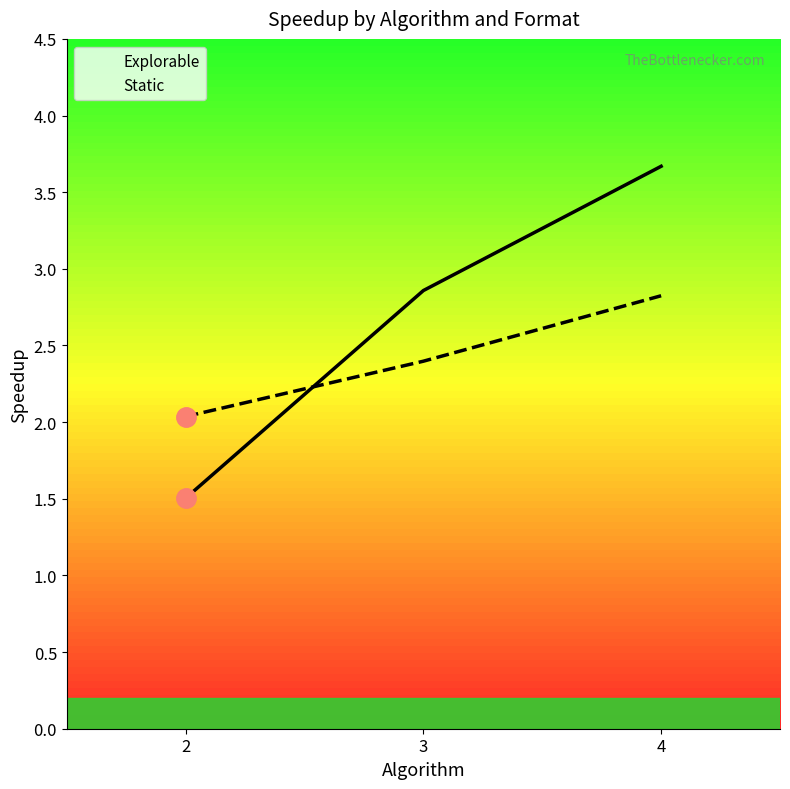

How many lines are shown in the chart?

2